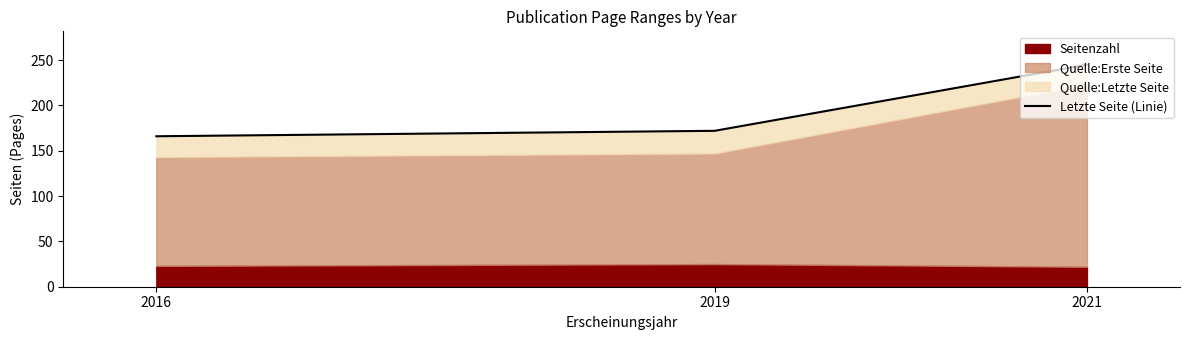

Reading right to left, transcribe all the data shown in this chart.

245	172	166